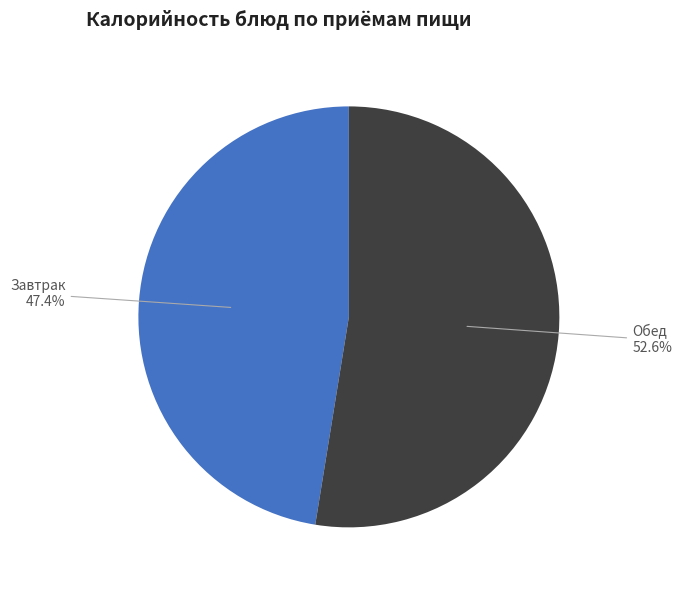

Does any single category account for the majority?

Yes